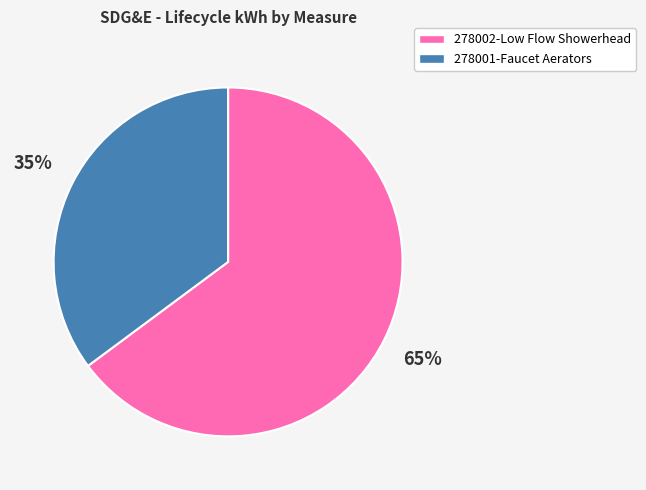

Does any single category account for the majority?

Yes